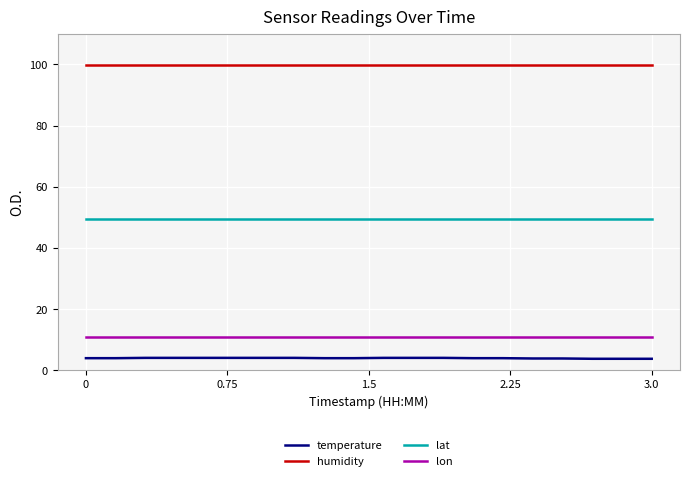

True or false: lat and humidity cross at least once.

False